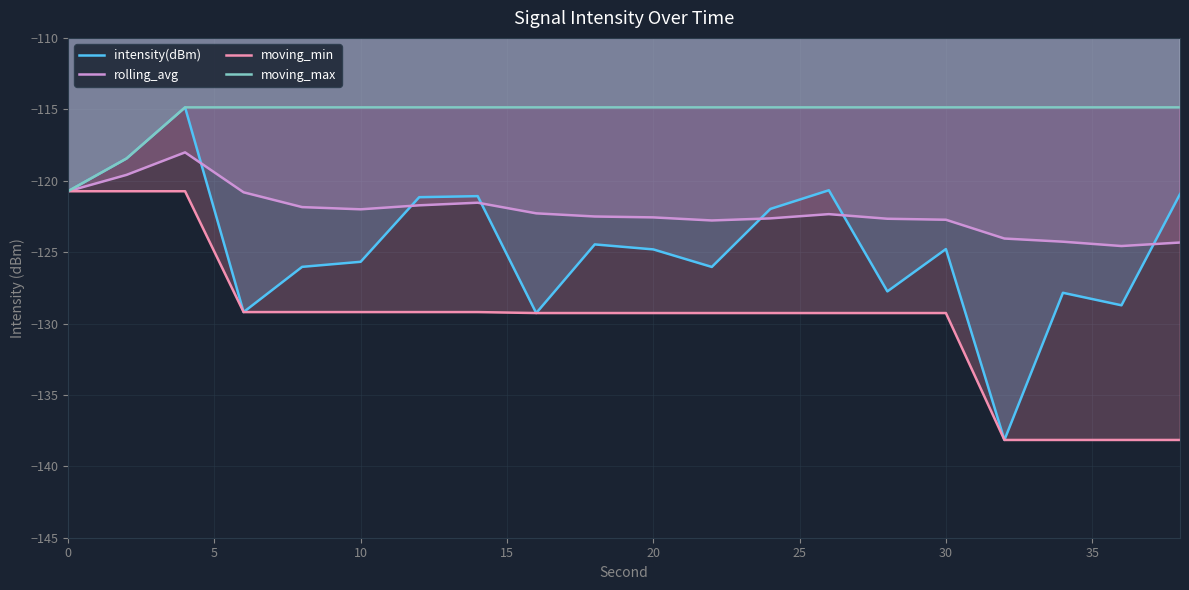

Which series has the largest total across all categories?

moving_max